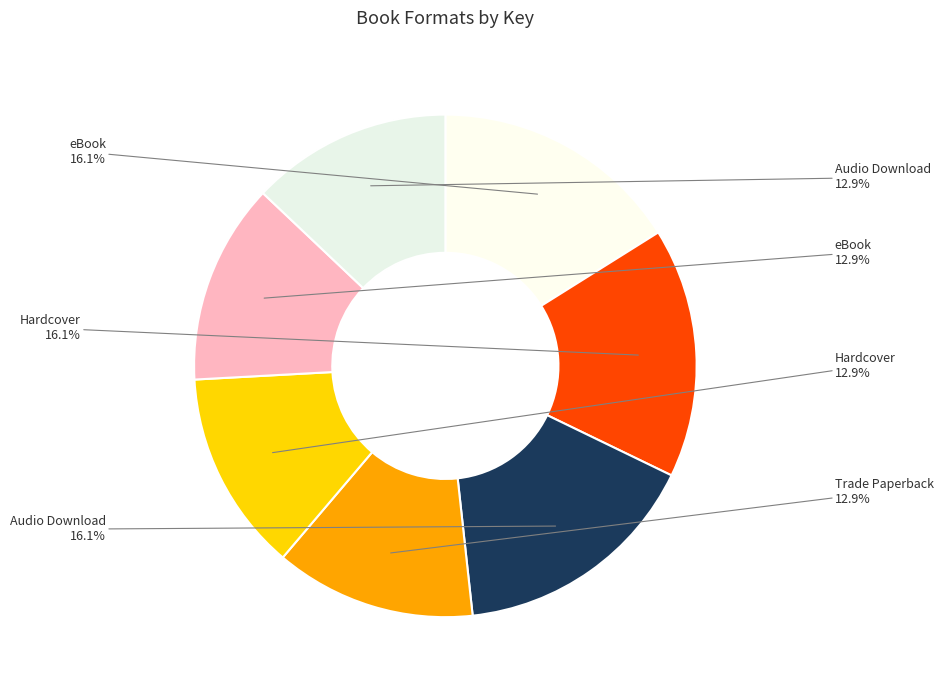

How many slices are in this pie chart?

7